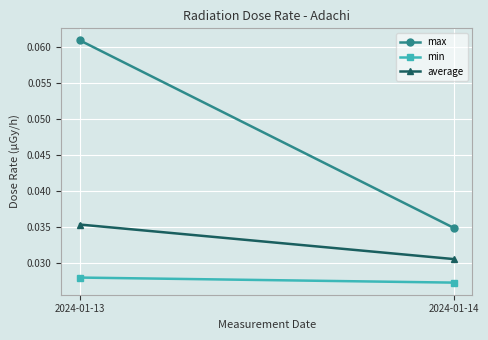

What is the sum of all max values?

0.1